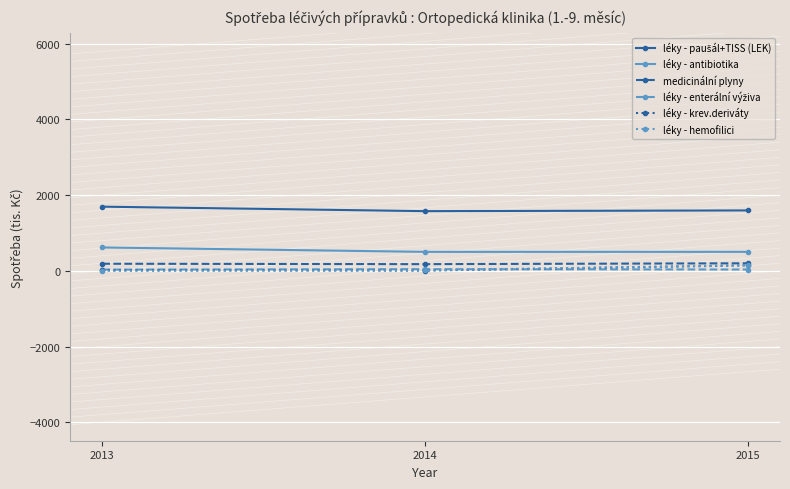

What is the value of the medicinální plyny point at the 3rd from the left?

199.8